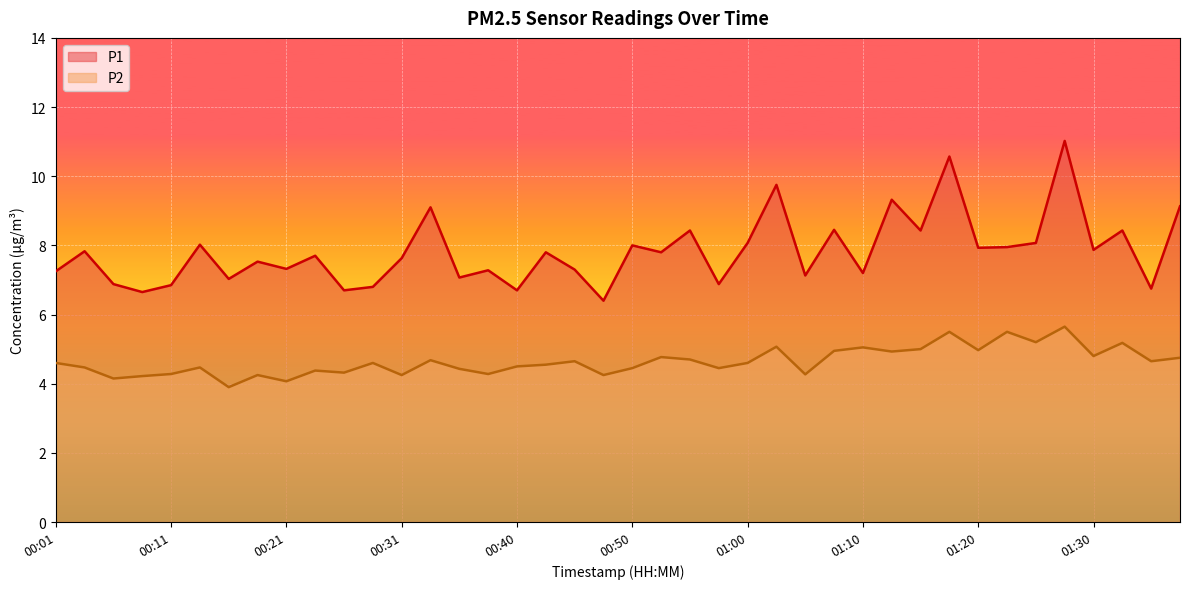

What is the value of the P2 point at the 28th from the left?

5.0